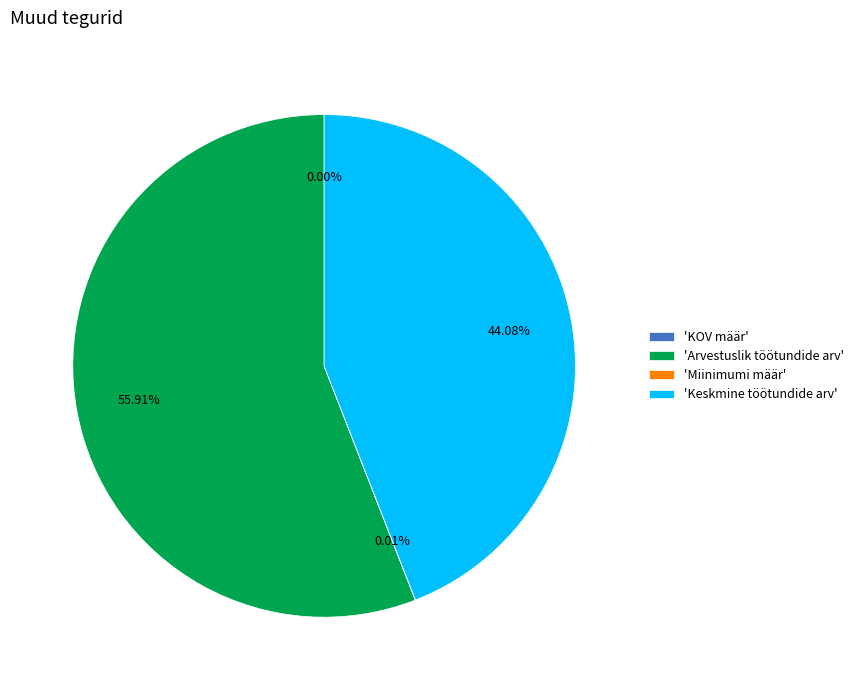

Combined, do 'Arvestuslik töötundide arv' and 'Keskmine töötundide arv' account for over 50%?

Yes